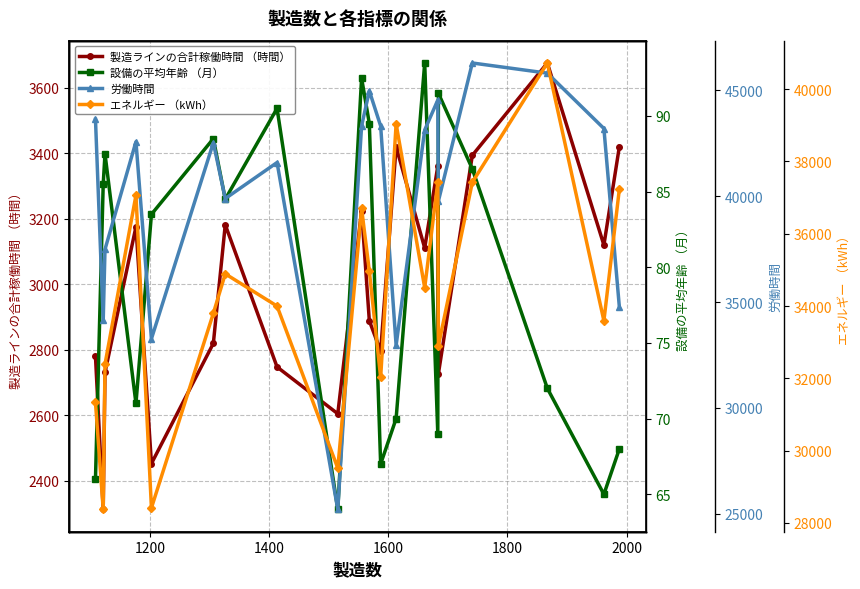

What is the value of the 製造ラインの合計稼働時間 （時間） point at the 17th from the left?

3393